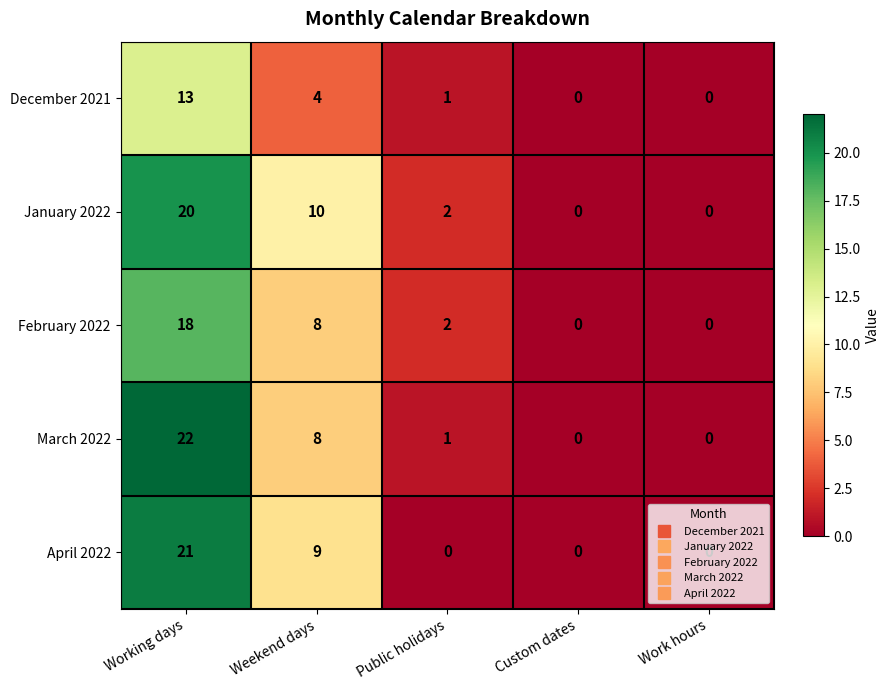

The April 2022 series shows -11 at Public holidays. True or false?

False